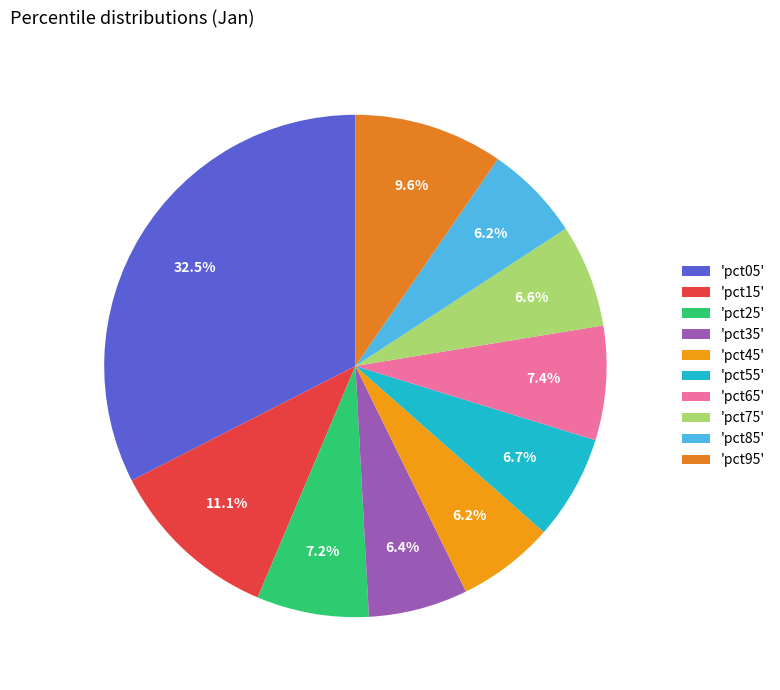

Count the number of slices in the pie.

10